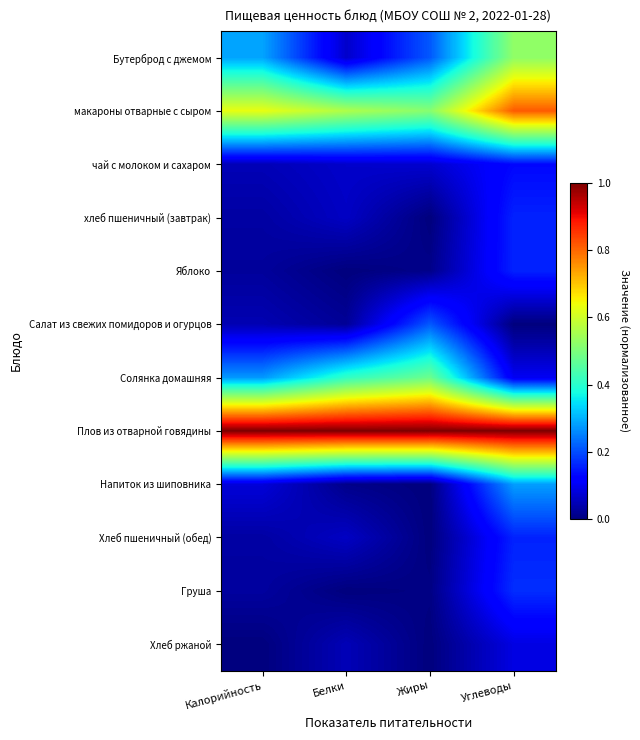

How many categories are shown in the chart?

4